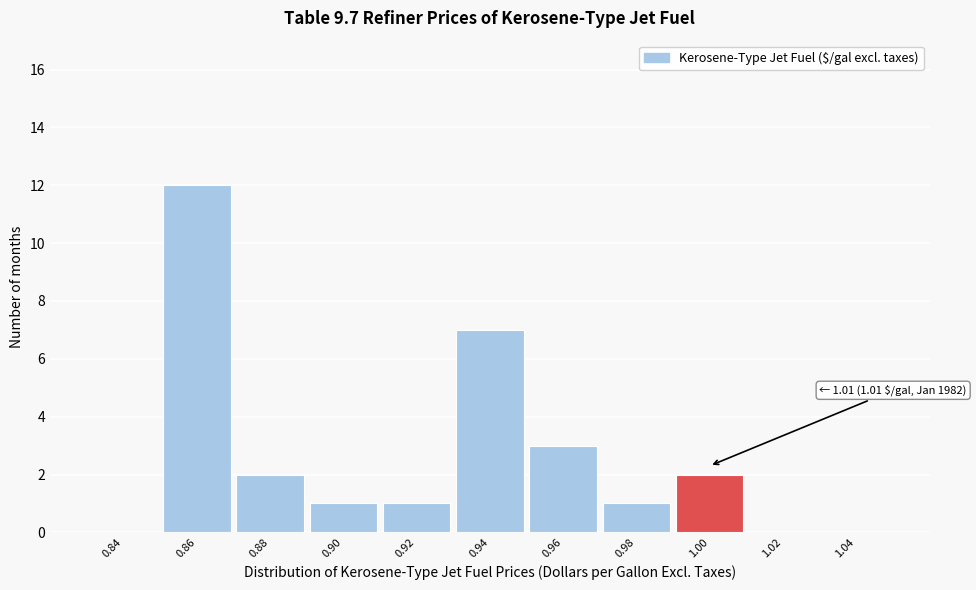

Which range on the x-axis has the tallest bar?

0.85 to 0.87